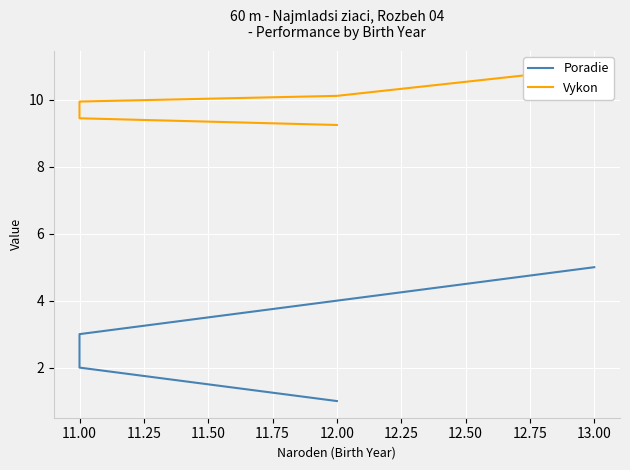

What is the minimum value shown in the chart?

1.0